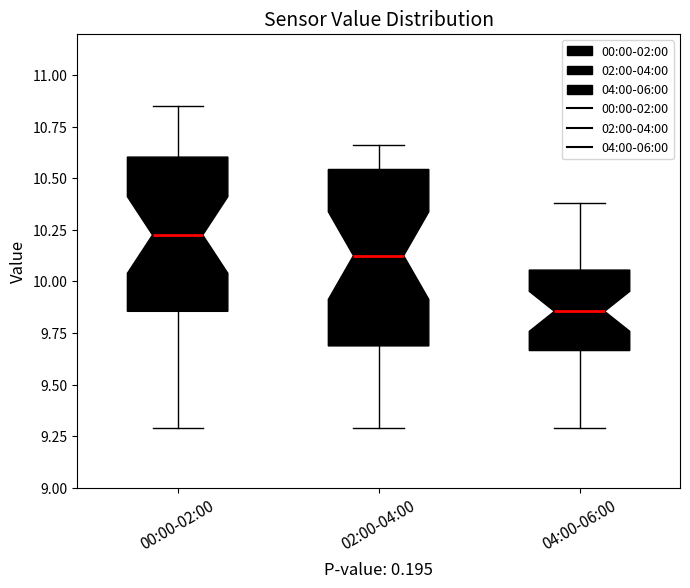

Reading left to right, transcribe this box plot: for each box, give where its median line is, the range the box spans, and where its two whiskers end, as read against the y-axis. The values are not printed on the chart, so give them approximately, as read against the axis.

00:00-02:00: median 10.25, box 9.85 to 10.60, whiskers 9.30 to 10.85
02:00-04:00: median 10.15, box 9.70 to 10.55, whiskers 9.30 to 10.65
04:00-06:00: median 9.85, box 9.65 to 10.05, whiskers 9.30 to 10.40